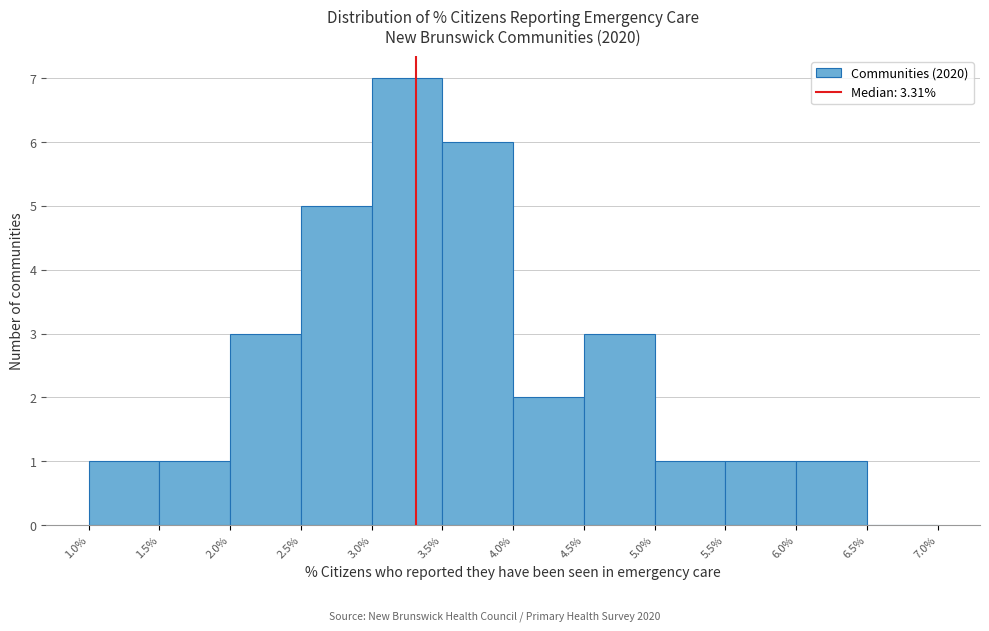

Reading left to right, list every bar in this chart as the range it spans on the x-axis followed by its height. The values are not printed on the chart, so give them approximately, as read against the axis.

1.0% to 1.5%: 1
1.5% to 2.0%: 1
2.0% to 2.5%: 3
2.5% to 3.0%: 5
3.0% to 3.5%: 7
3.5% to 4.0%: 6
4.0% to 4.5%: 2
4.5% to 5.0%: 3
5.0% to 5.5%: 1
5.5% to 6.0%: 1
6.0% to 6.5%: 1
6.5% to 7.0%: 0